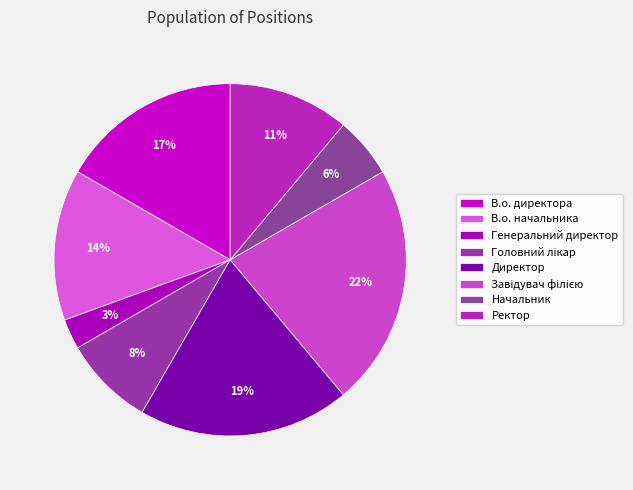

To the nearest percent, what portion does В.о. директора represent?

17%